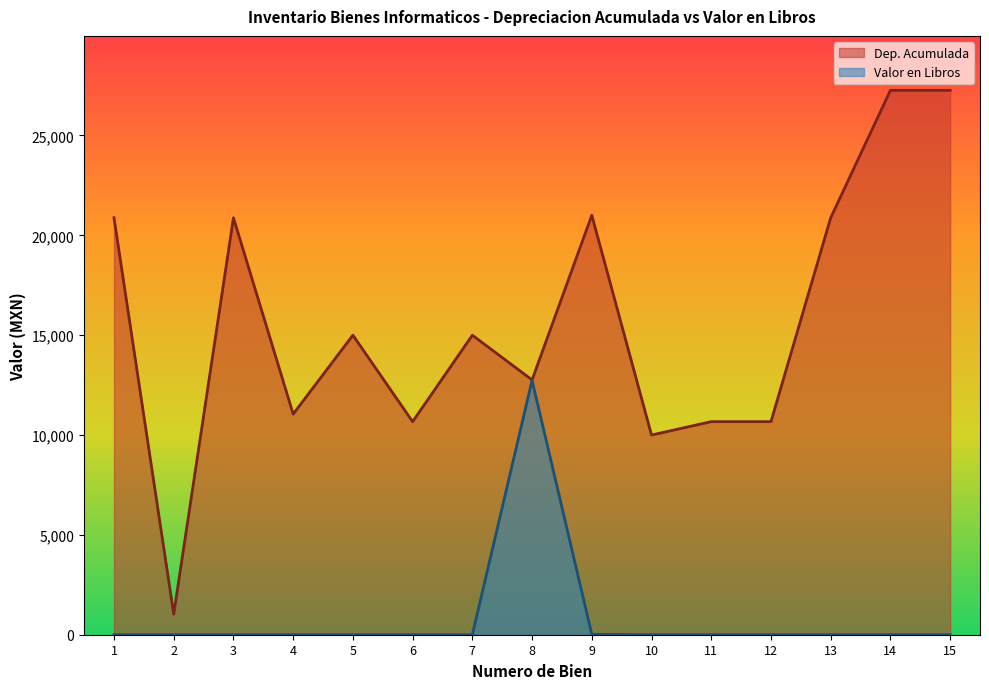

Where is the first local maximum for Dep. Acumulada?

3